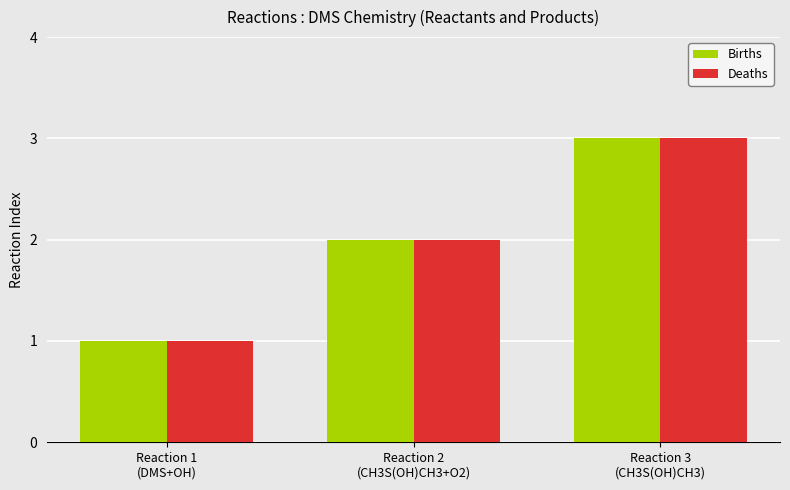

Which category has the highest value in the Deaths series?

Reaction 3
(CH3S(OH)CH3)